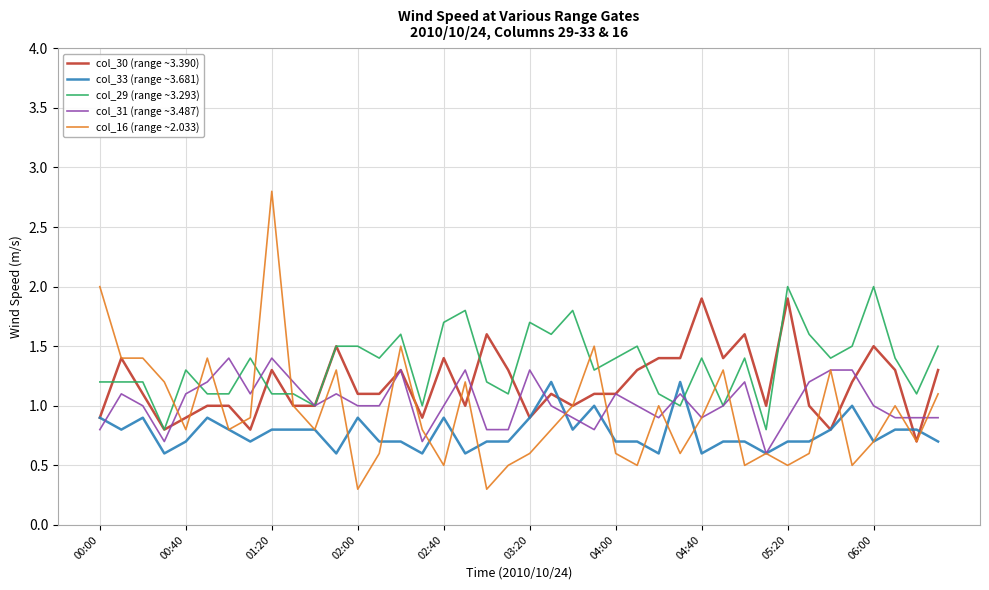

Which series has the largest range (max minus min)?

col_16 (range ~2.033)